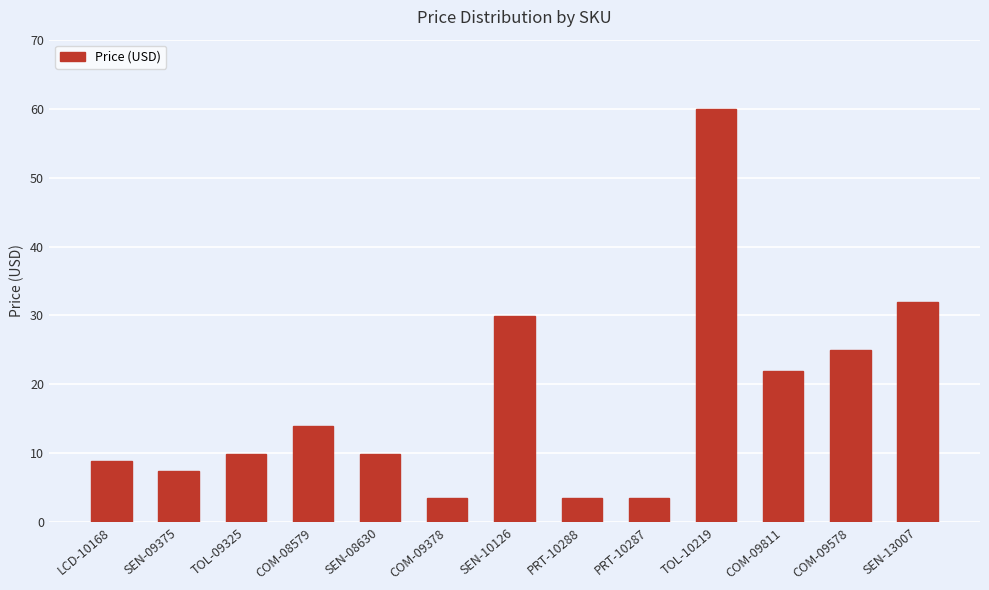

What is the smallest value displayed?

3.5